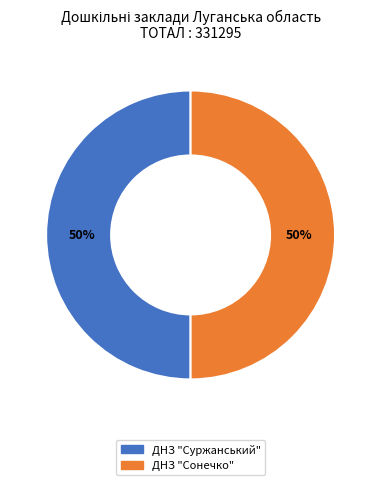

Is the sum of ДНЗ "Суржанський" and ДНЗ "Сонечко" greater than half?

Yes